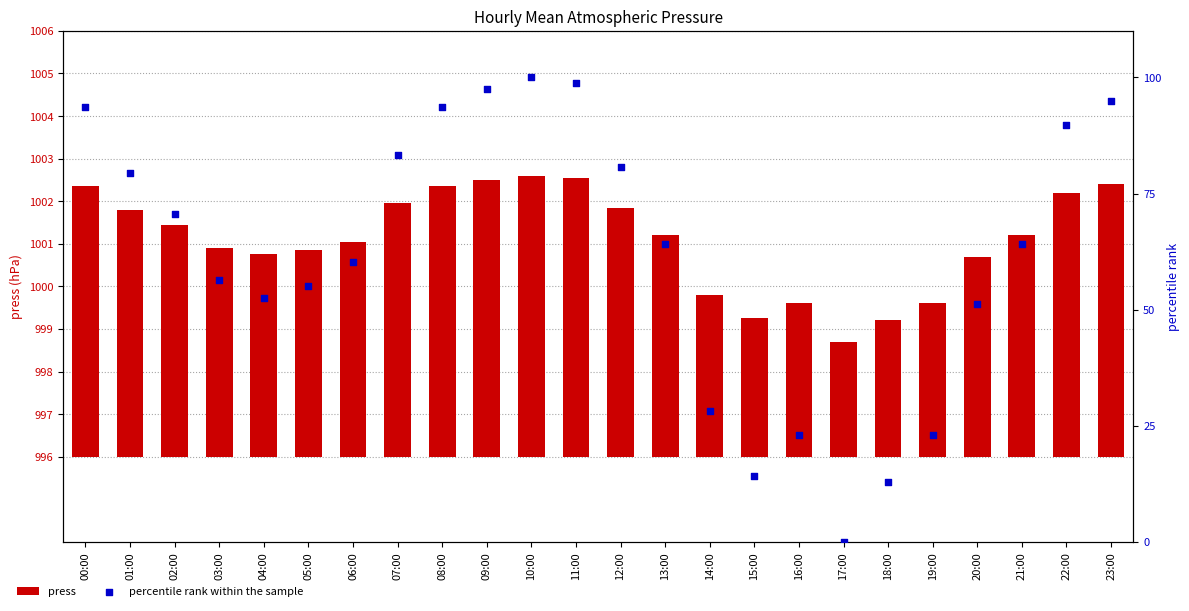

Is the value of percentile rank within the sample at 00:00 greater than the value of press at 23:00?

Yes